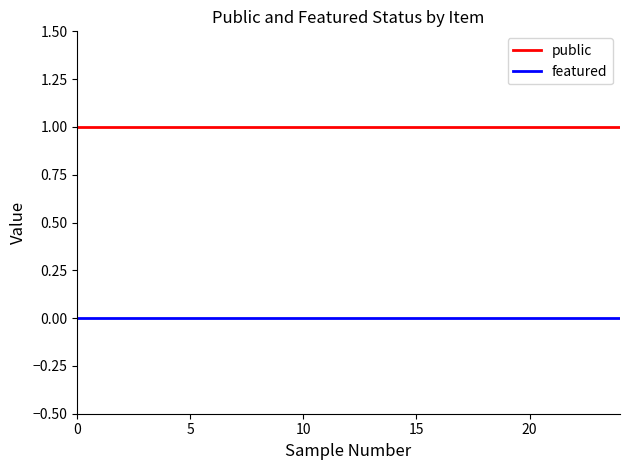

List the series in order of their overall mean, highest first.

public, featured